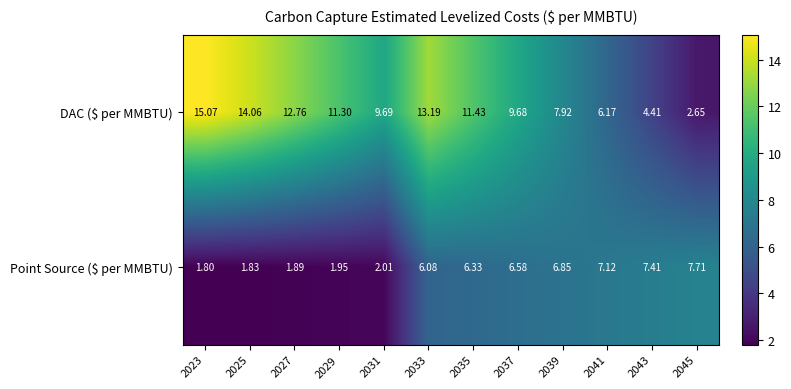

Which series has the largest total across all categories?

DAC ($ per MMBTU)